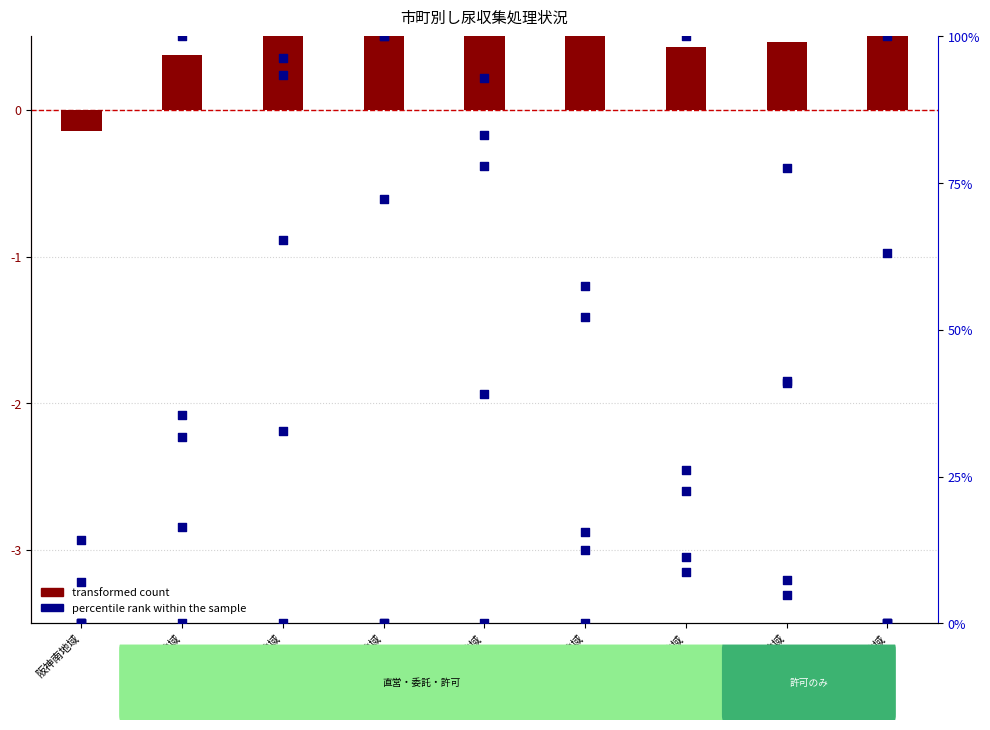

What are all the series names shown in the legend?

transformed count, percentile rank within the sample